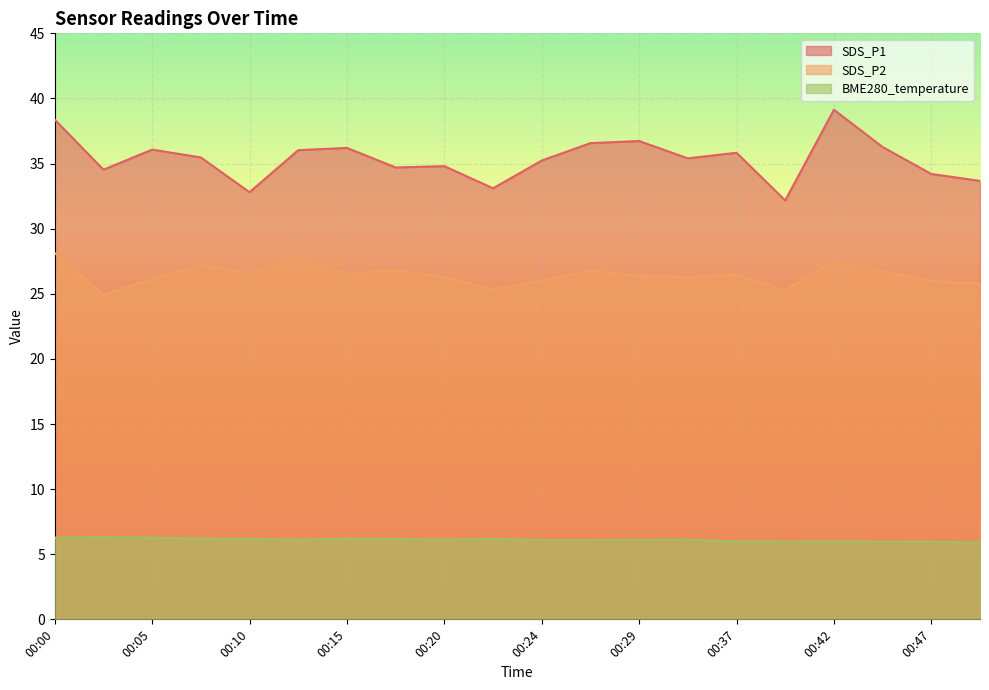

Reading right to left, transcribe all the data shown in this chart.

SDS_P1: 00:49=33.7	00:47=34.2	00:44=36.3	00:42=39.1	00:39=32.2	00:37=35.8	00:32=35.4	00:29=36.7	00:27=36.6	00:24=35.2	00:22=33.1	00:20=34.8	00:17=34.7	00:15=36.2	00:12=36.0	00:10=32.8	00:07=35.5	00:05=36.1	00:02=34.5	00:00=38.4
SDS_P2: 00:49=25.8	00:47=26.0	00:44=26.7	00:42=27.6	00:39=25.3	00:37=26.5	00:32=26.3	00:29=26.4	00:27=26.8	00:24=26.0	00:22=25.3	00:20=26.3	00:17=26.8	00:15=26.5	00:12=27.8	00:10=26.6	00:07=27.2	00:05=26.1	00:02=24.9	00:00=28.1
BME280_temperature: 00:49=5.9	00:47=5.9	00:44=6.0	00:42=6.0	00:39=6.0	00:37=6.0	00:32=6.1	00:29=6.1	00:27=6.1	00:24=6.1	00:22=6.2	00:20=6.1	00:17=6.2	00:15=6.2	00:12=6.1	00:10=6.2	00:07=6.2	00:05=6.3	00:02=6.3	00:00=6.3